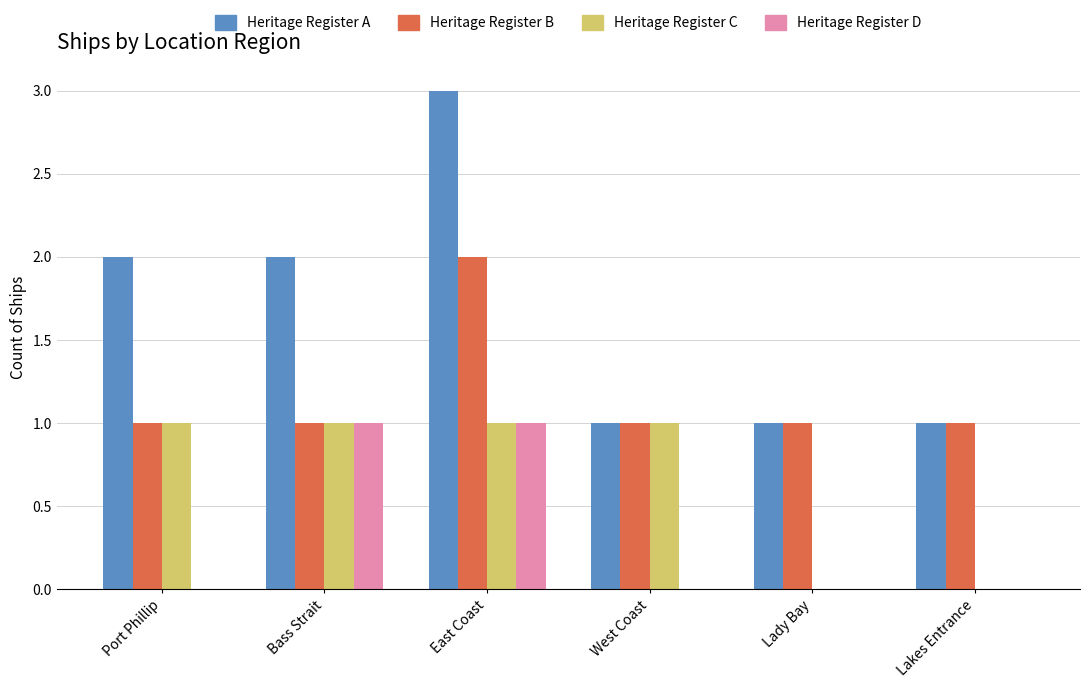

Which category has the highest value across all series?

East Coast